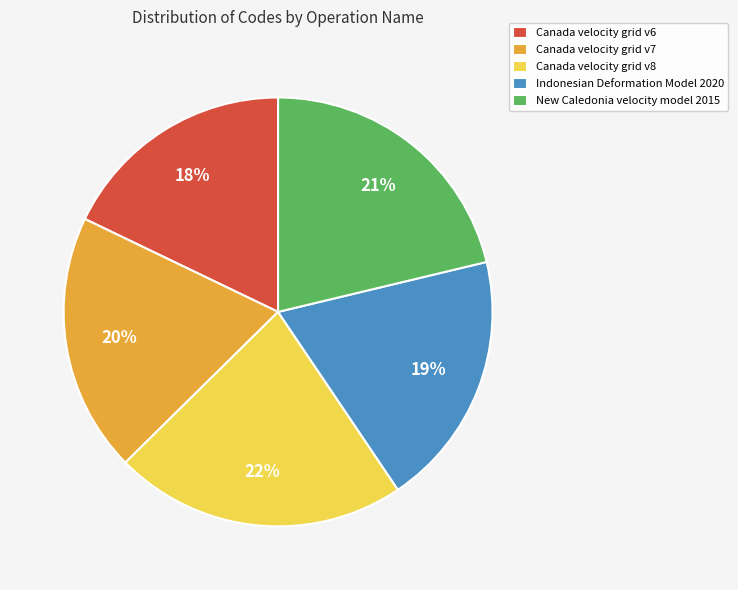

To the nearest percent, what is the difference between the largest and smallest slice percentages?

4%